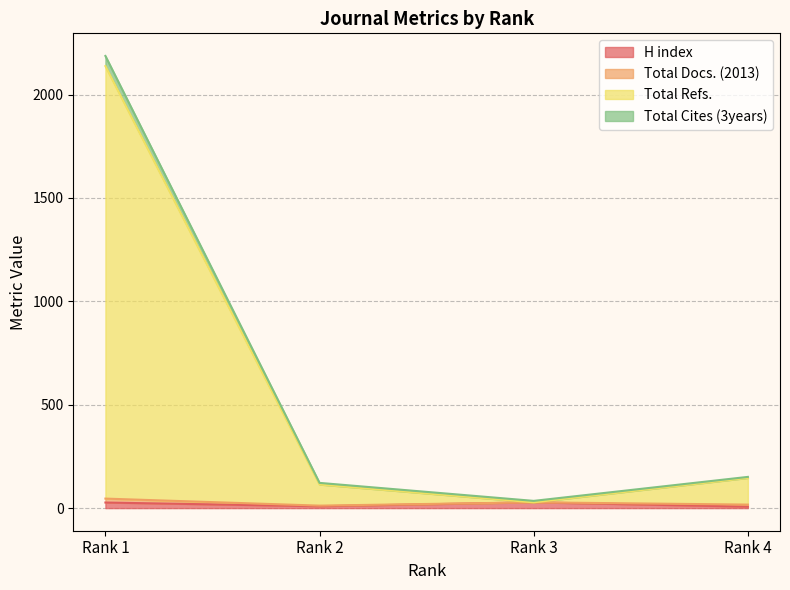

How many data points in Total Cites (3years) are above 151?

1